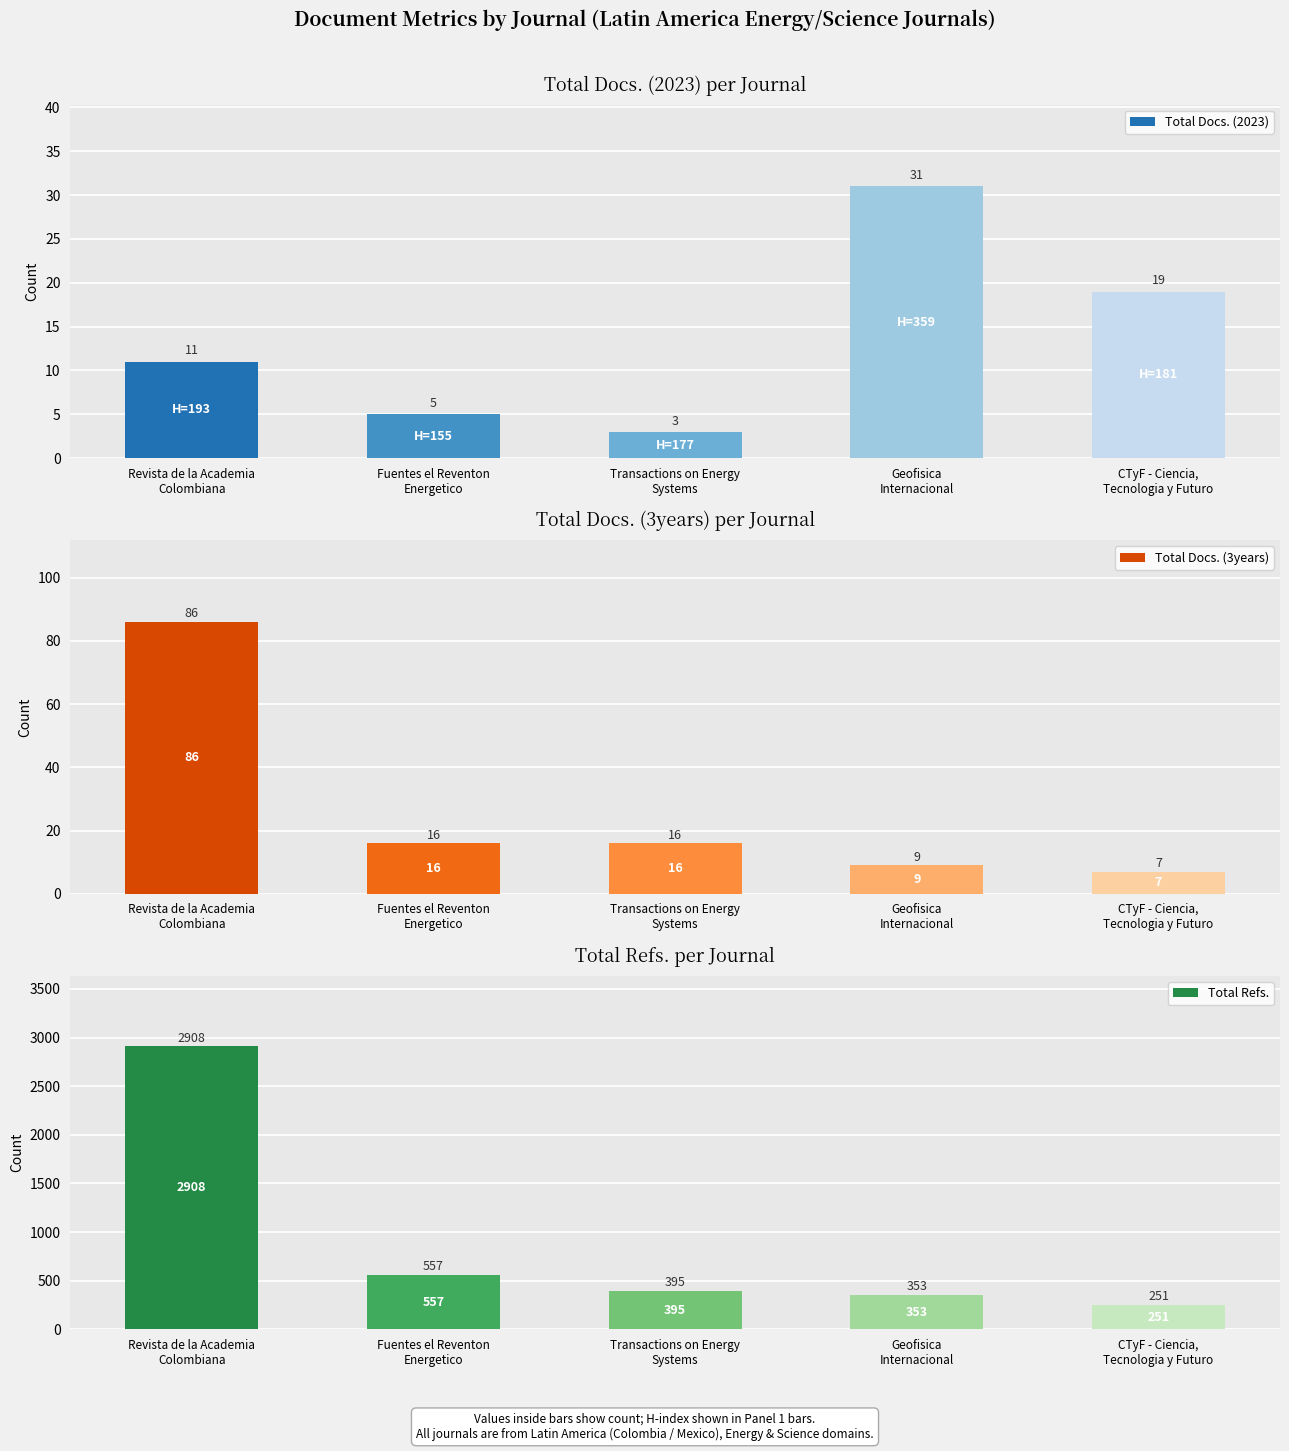

What is the smallest value displayed?

3